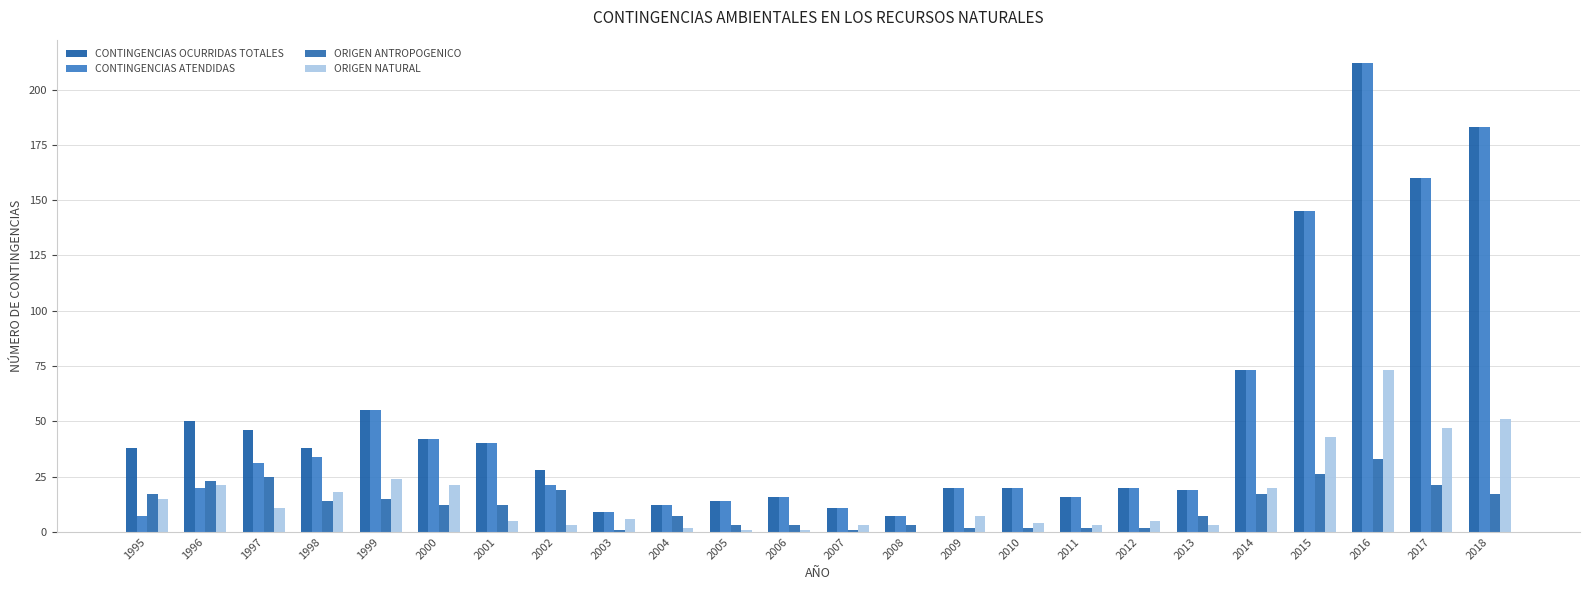

The value of ORIGEN ANTROPOGENICO at 1995 is 17. True or false?

True